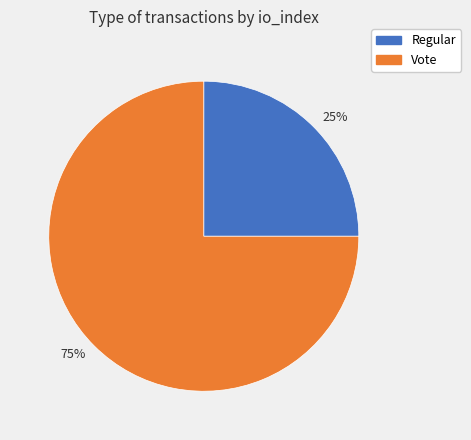

Which category accounts for the majority?

75%